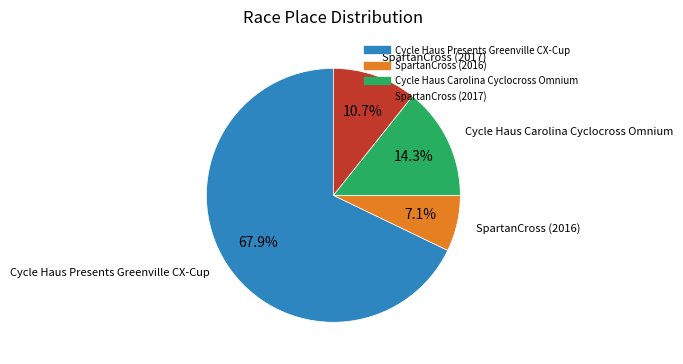

How many segments does this pie chart have?

4